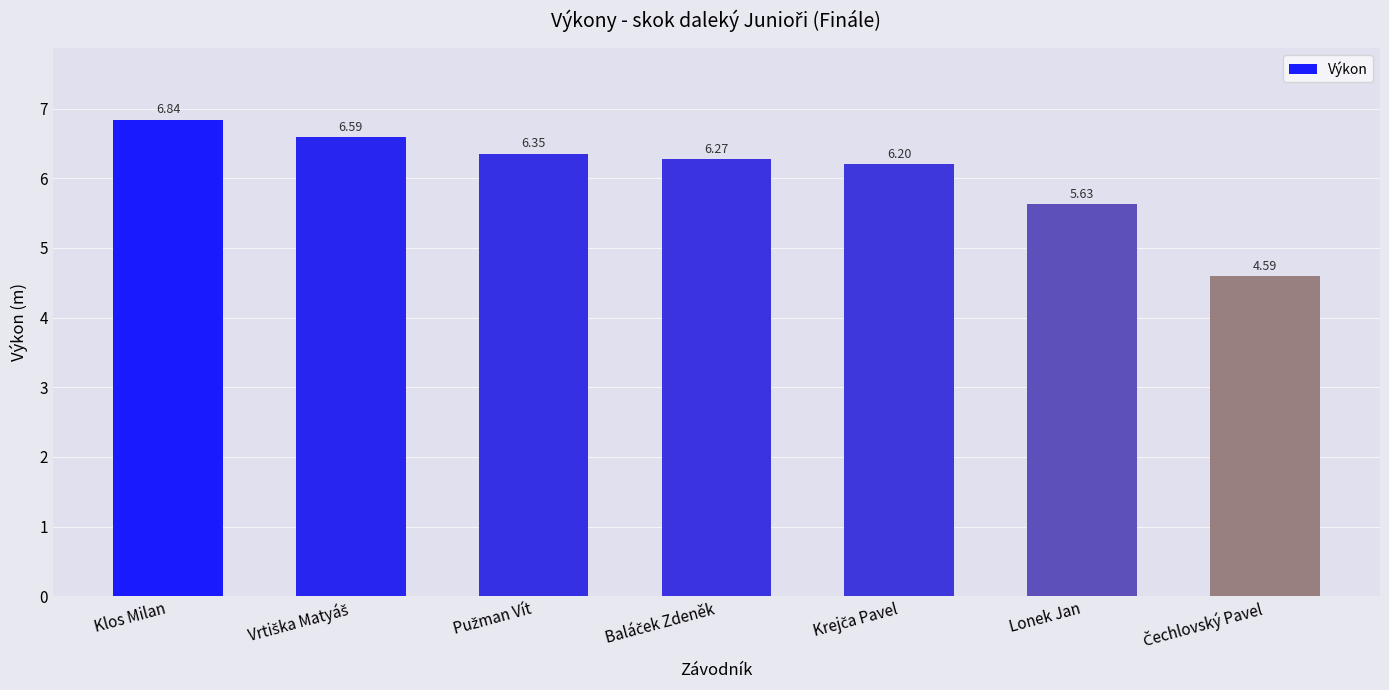

How many data points are less than 6?

2